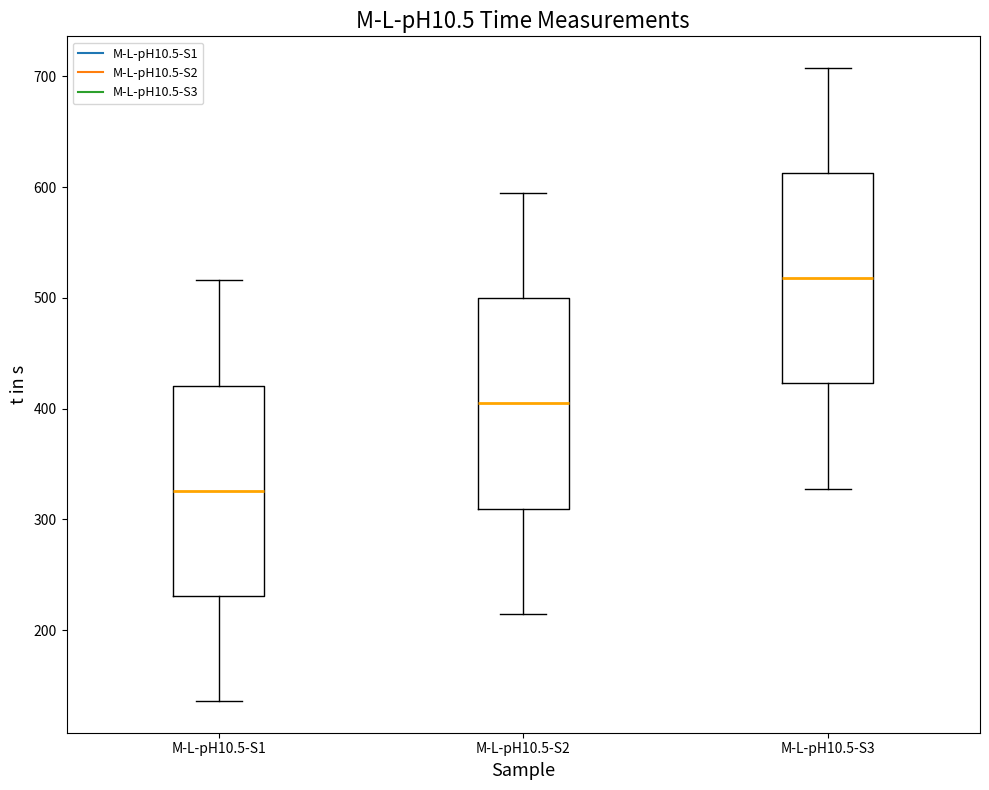

Reading left to right, read every box against the y-axis: the position of its median line, the range the box covers, and the ends of its whiskers. The values are not printed on the chart, so give them approximately, as read against the axis.

M-L-pH10.5-S1: median 330, box 230 to 420, whiskers 140 to 520
M-L-pH10.5-S2: median 400, box 310 to 500, whiskers 210 to 590
M-L-pH10.5-S3: median 520, box 420 to 610, whiskers 330 to 710